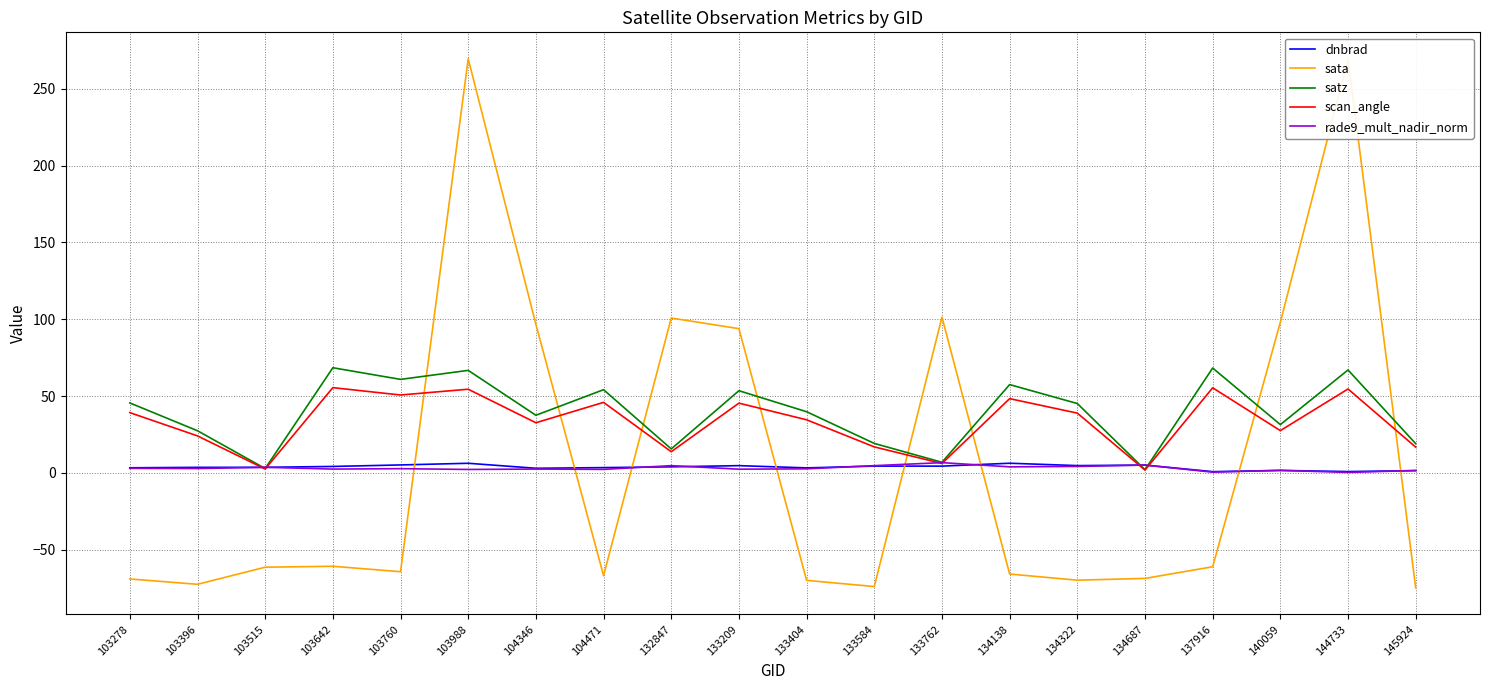

True or false: sata has more than 2 interior local peaks.

True